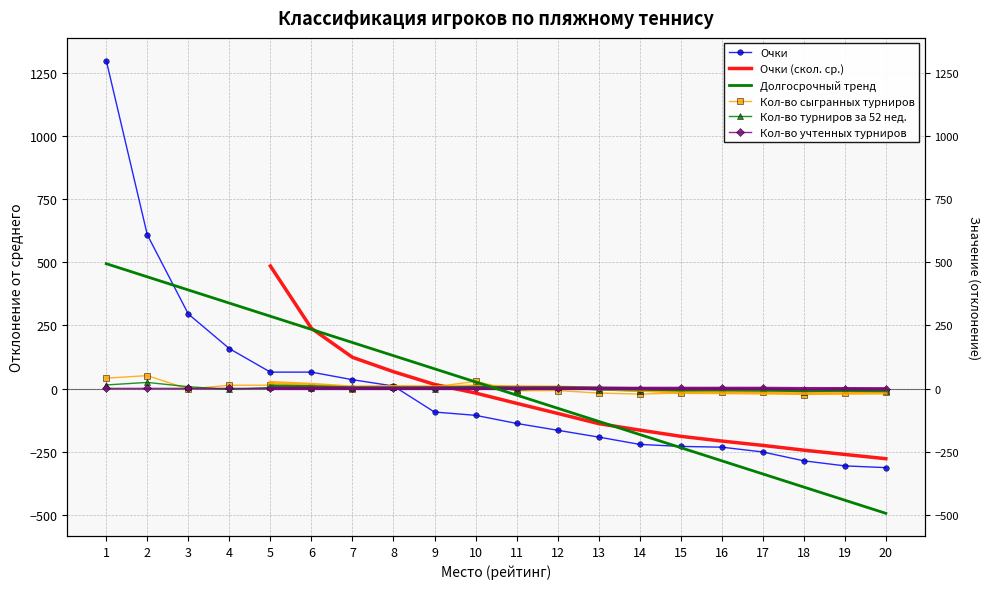

Does the chart have visible grid lines?

Yes